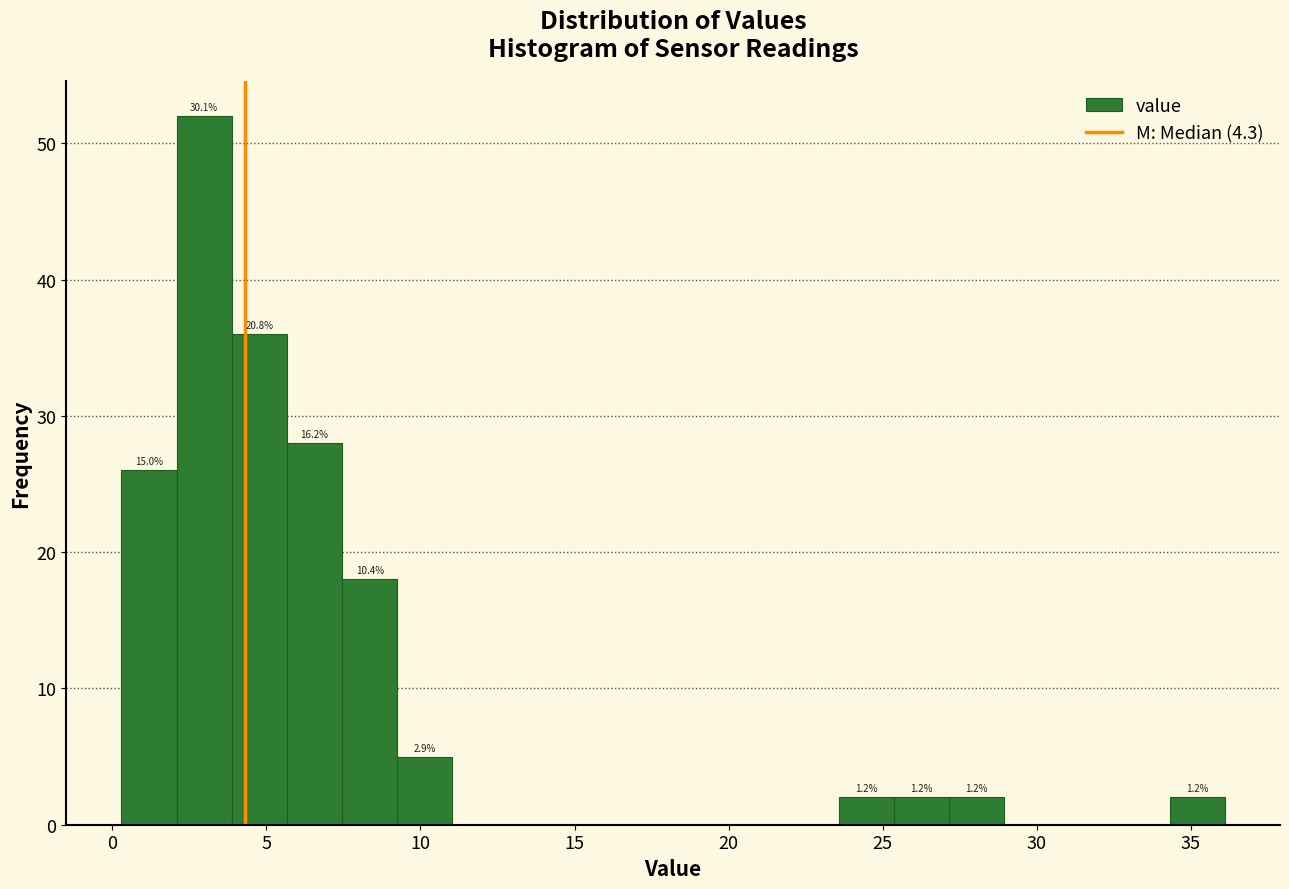

Around what value on the x-axis is the tallest bar? Give the approximate position of its centre, as read against the axis.

3.0